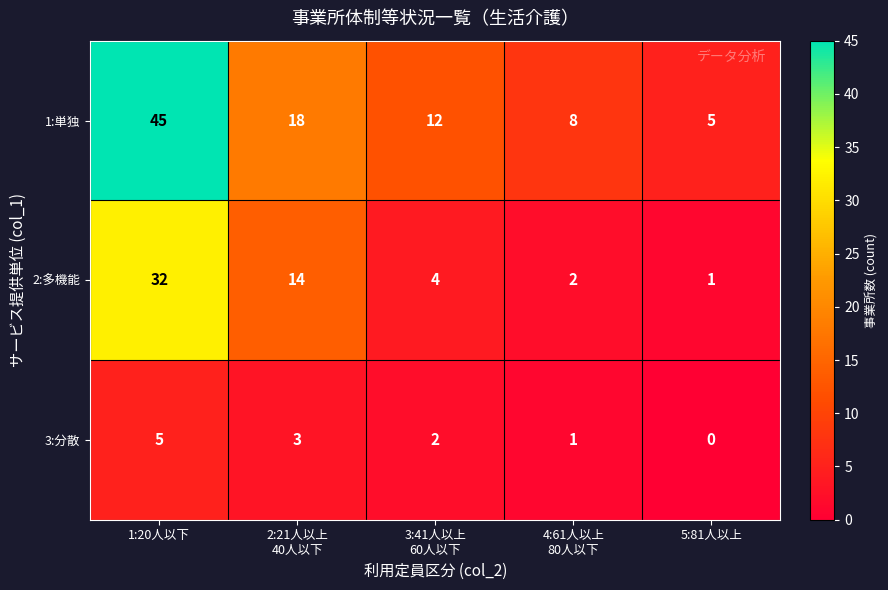

At 5:81人以上, list the series in order from largest to smallest.

1:単独, 2:多機能, 3:分散